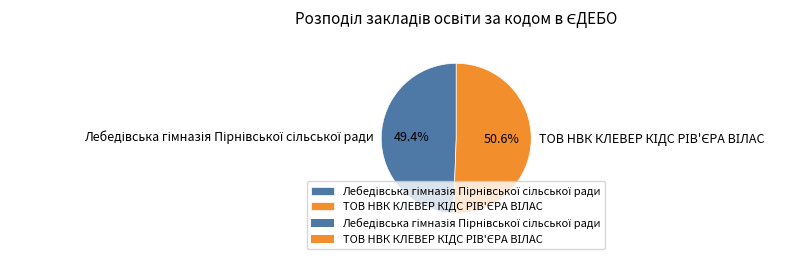

To the nearest percent, what is the average slice percentage?

50%